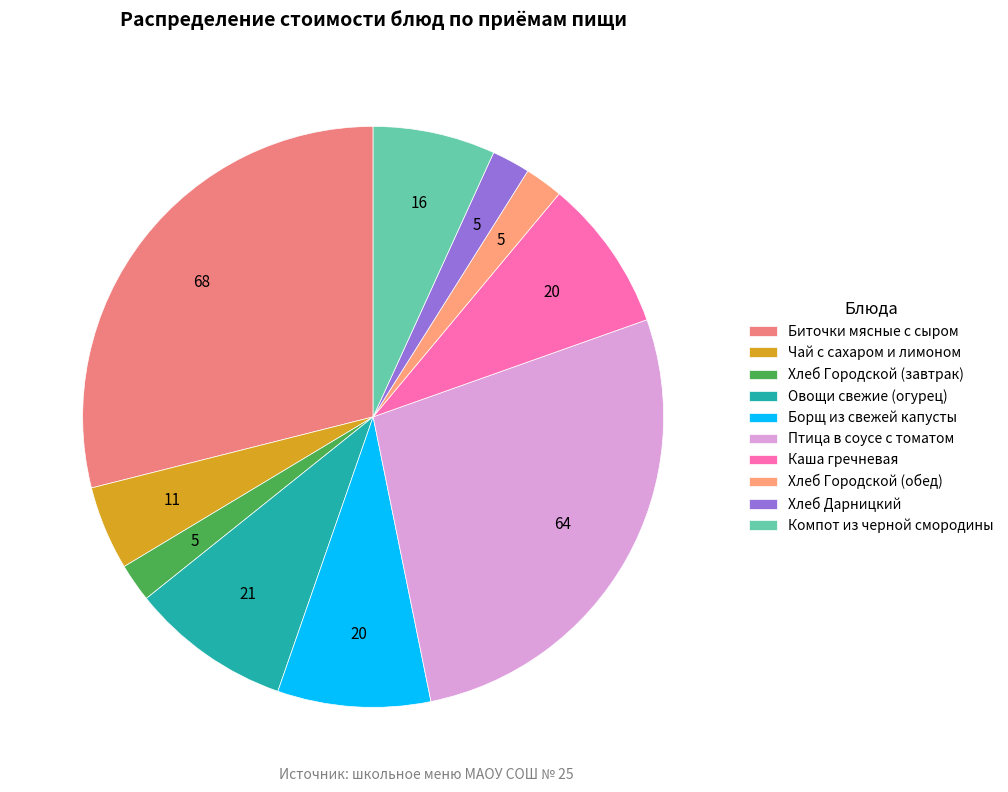

Is Птица в соусе с томатом the majority of the pie?

No